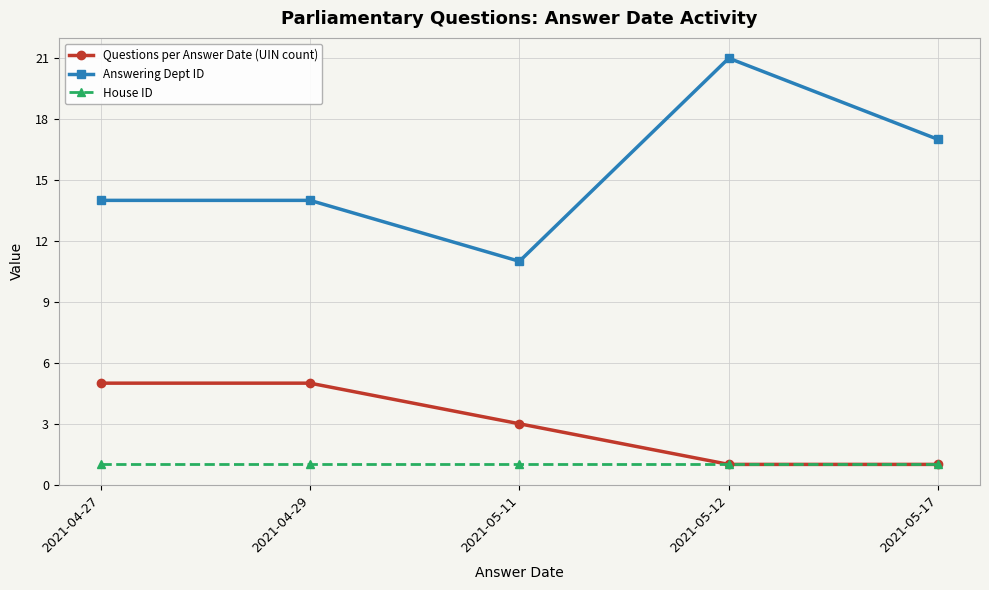

Is it true that House ID equals 1 at 2021-05-11?

True